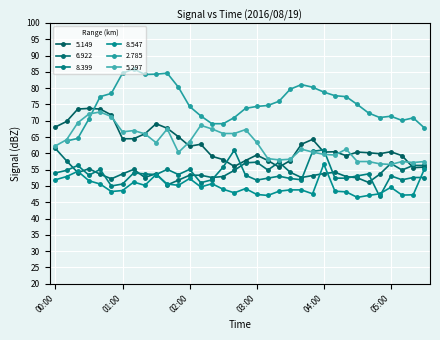

Is it true that 5.149 equals 34.4 at 02:50?

False